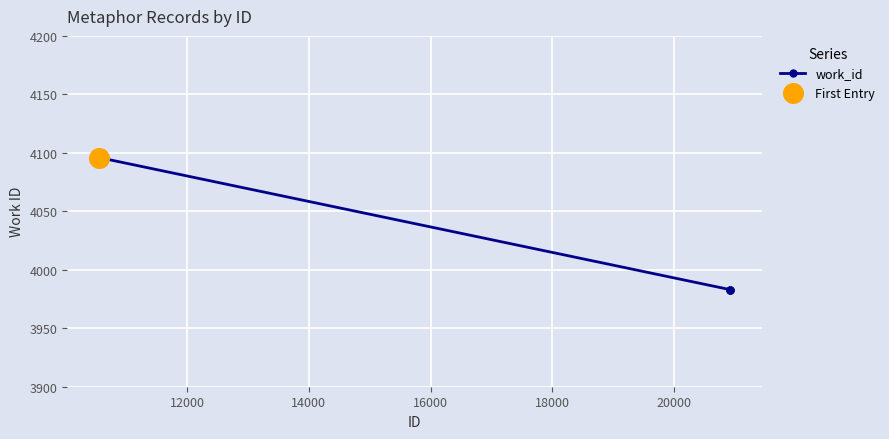

What is the sum of all values?

16045